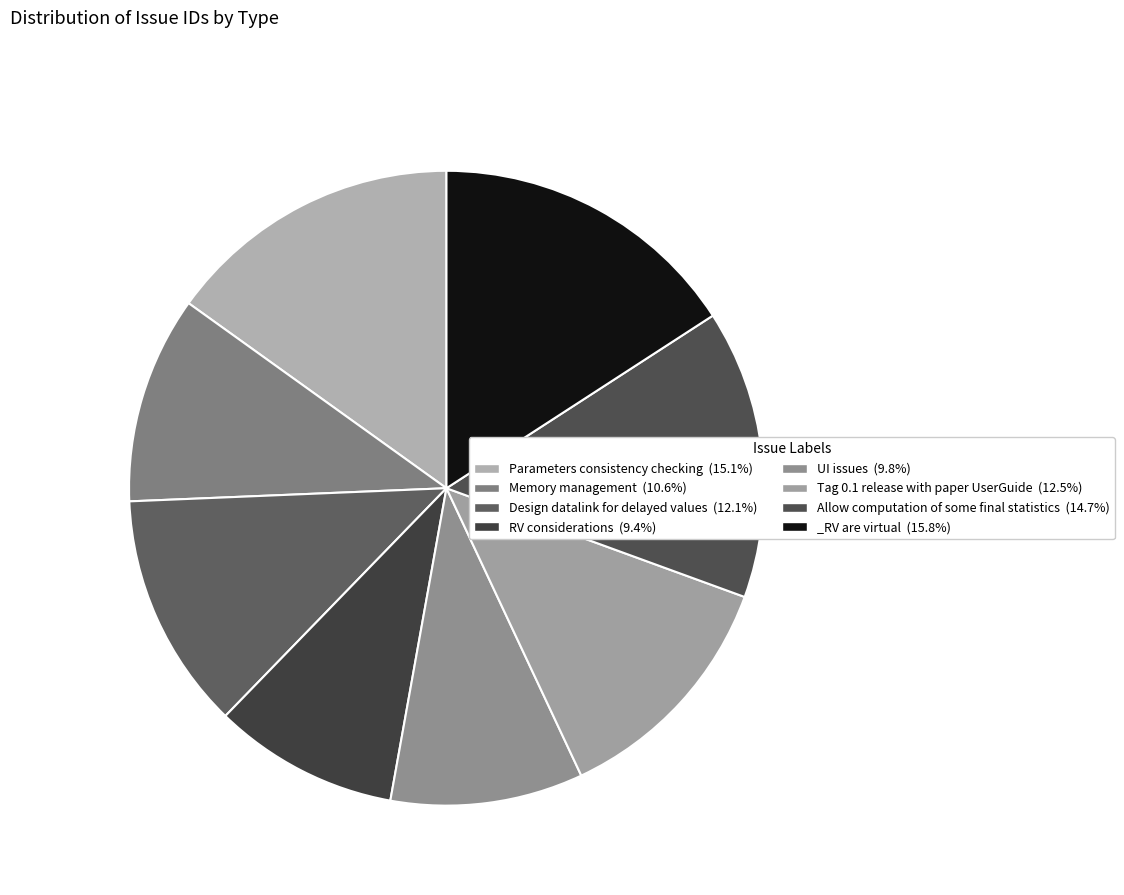

To the nearest percent, what percentage of the pie is Memory management?

11%